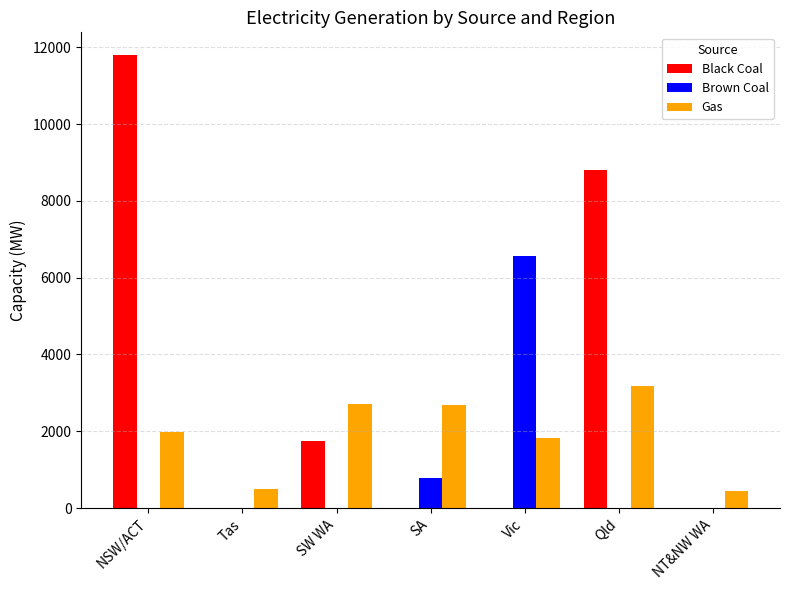

Between NSW/ACT and Qld, which series saw the biggest shift?

Black Coal